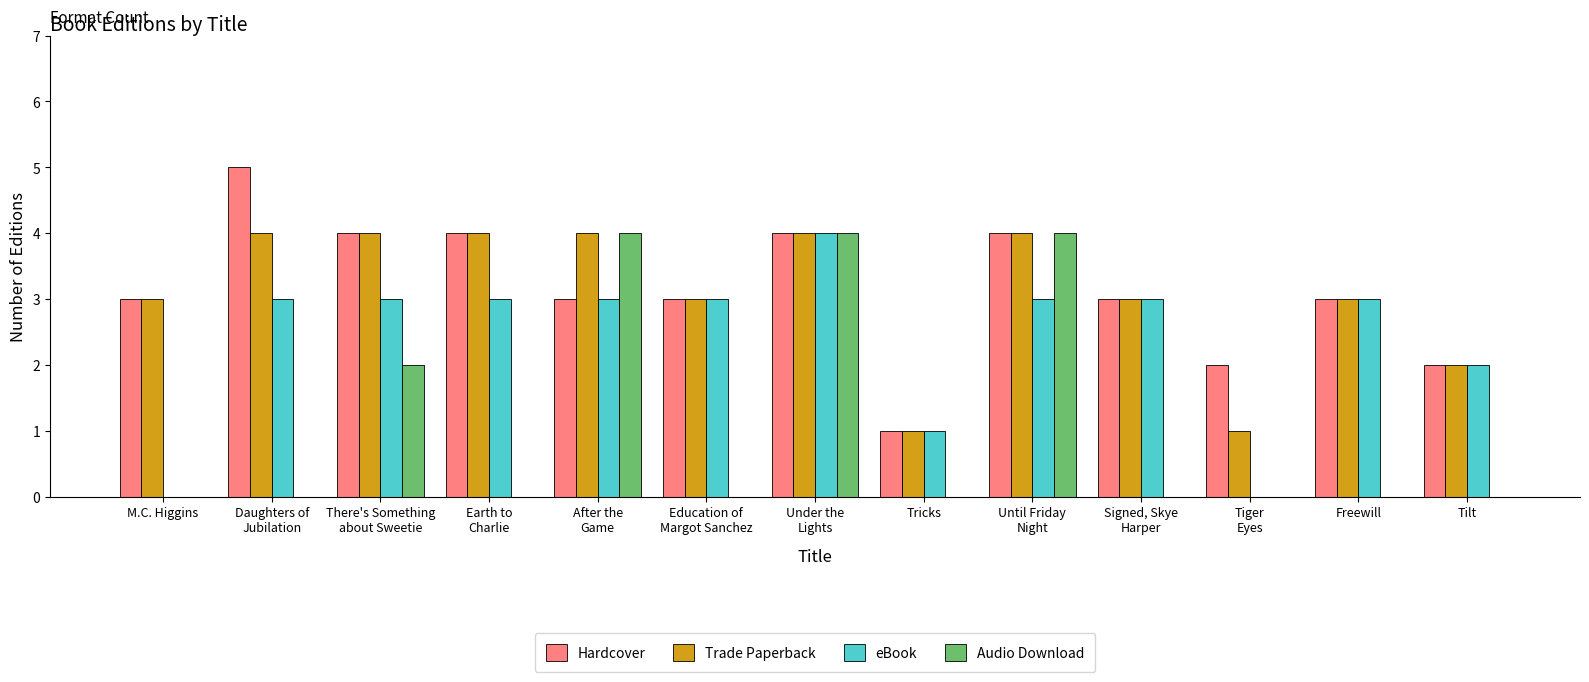

What is the maximum value shown in the chart?

5